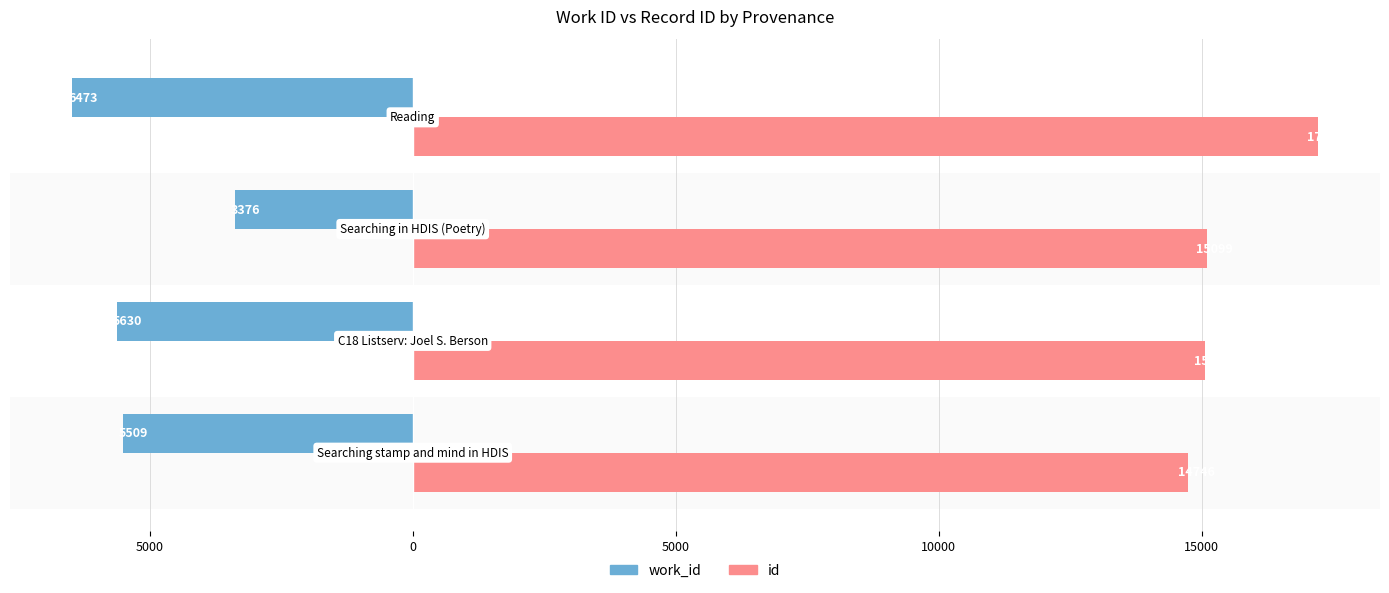

What are all the series names shown in the legend?

work_id, id